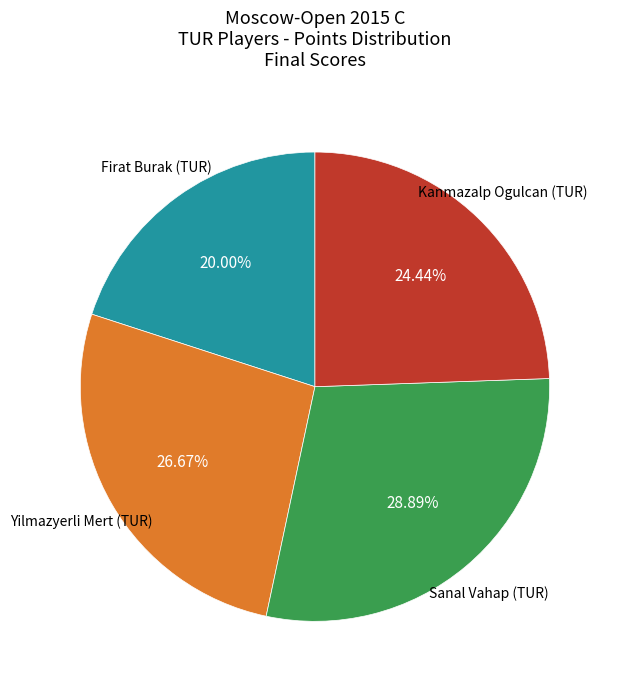

Is there a majority slice in this chart?

No